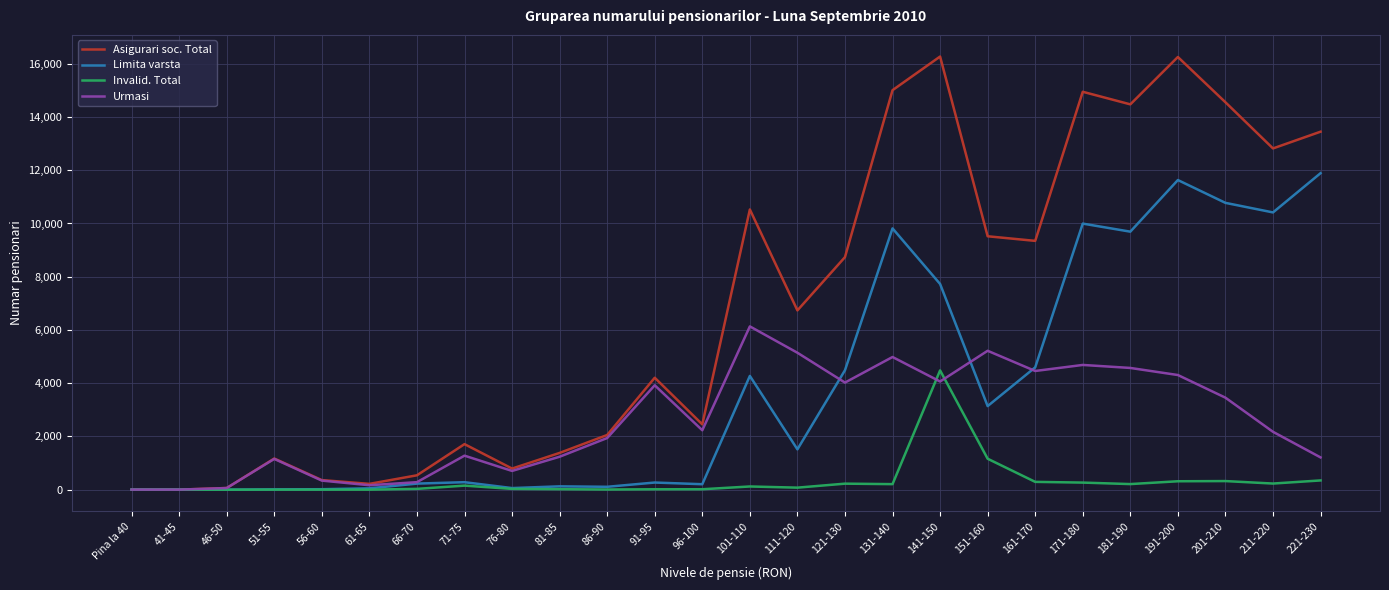

How many categories are shown in the chart?

26